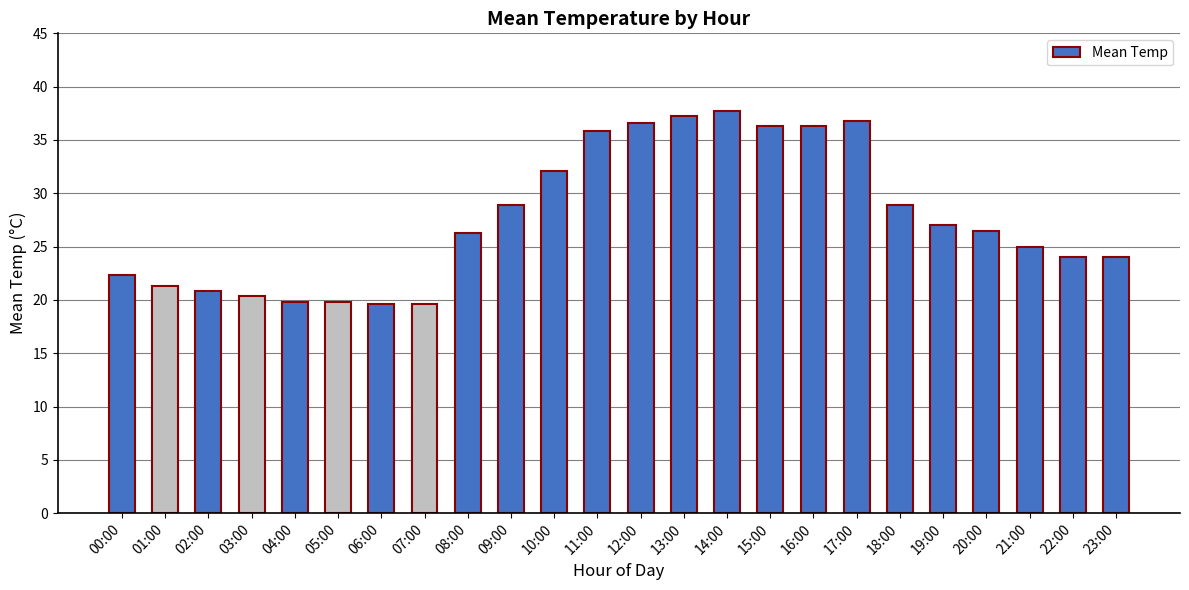

The chart shows a value of 20.9 at 02:00. True or false?

True